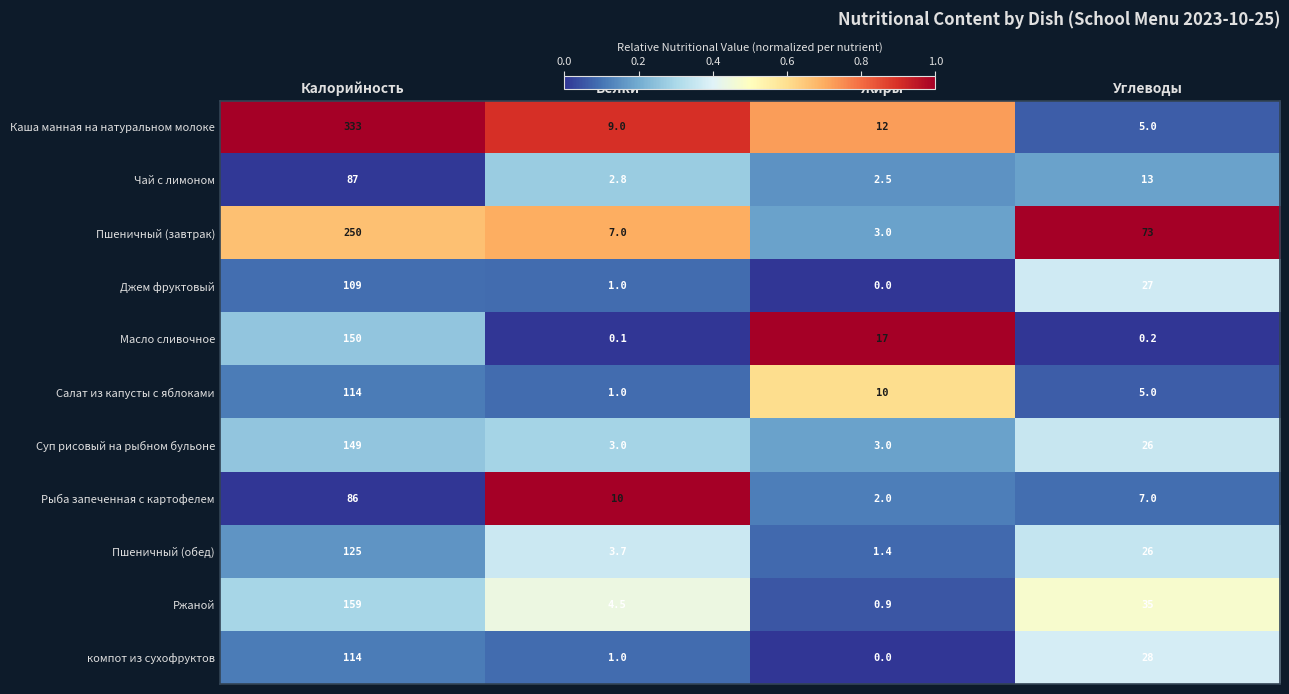

What is the total value across all series at Калорийность?

1676.0